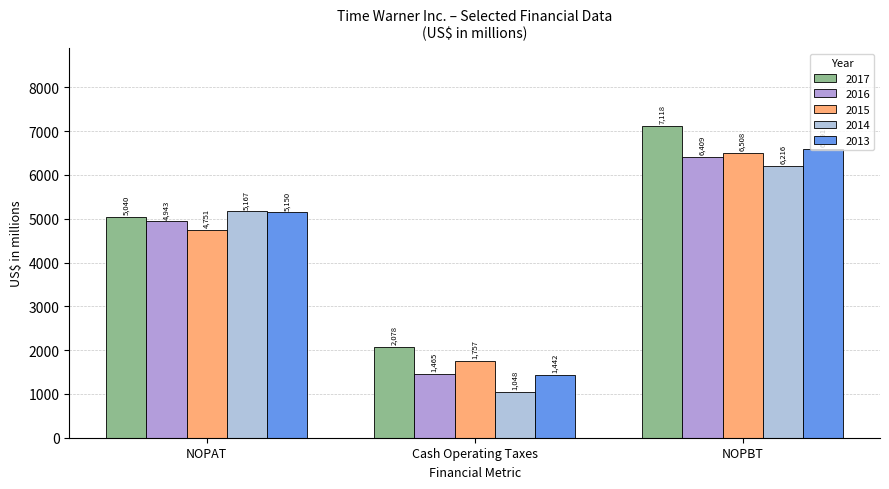

What are all the series names shown in the legend?

2017, 2016, 2015, 2014, 2013